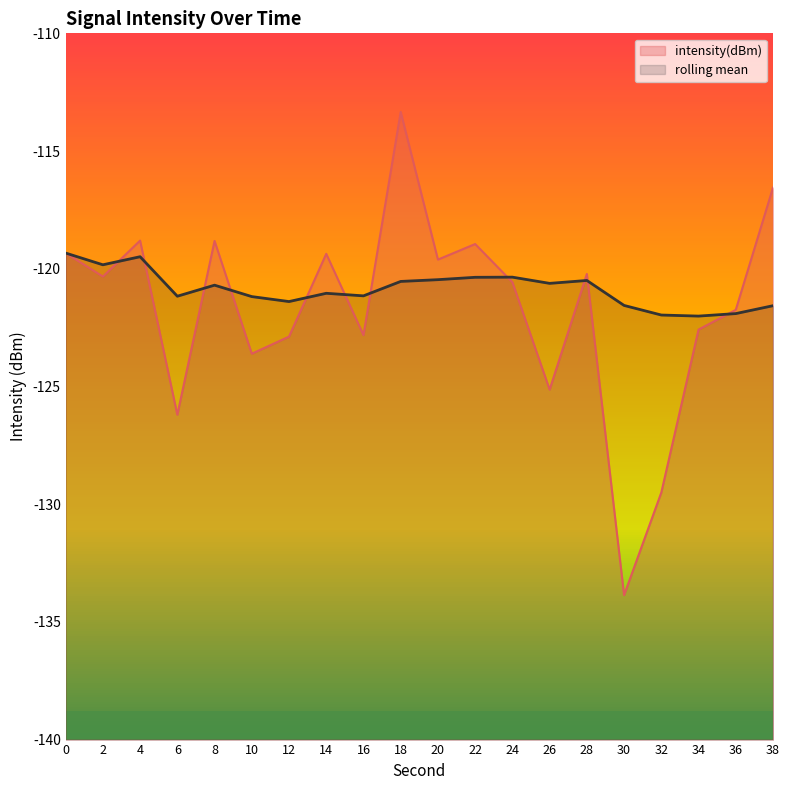

At how many categories does at least one series exceed -121?

12